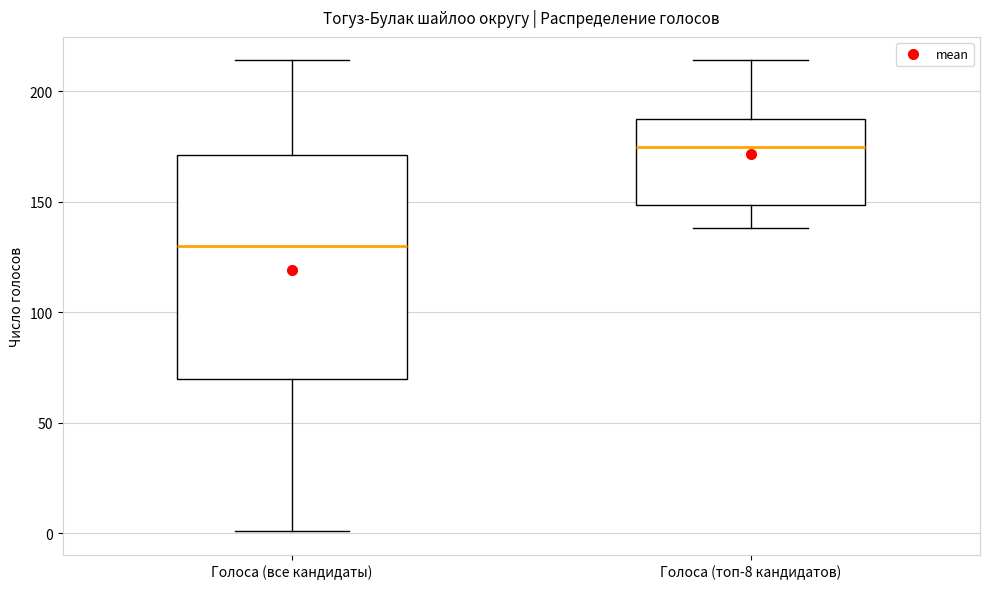

Where does the median line of the box for Голоса (топ-8 кандидатов) sit on the y-axis? The values are not printed on the chart, so give them approximately, as read against the axis.

175